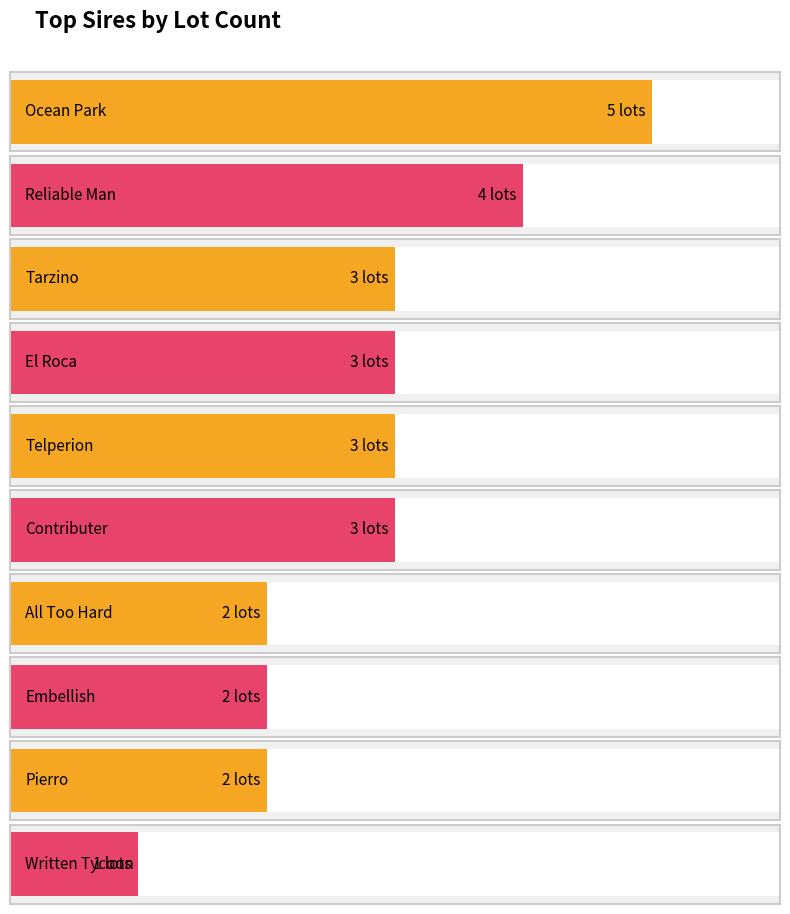

List the labels in order of value, largest first.

Ocean Park, Reliable Man, Tarzino, El Roca, Telperion, Contributer, All Too Hard, Embellish, Pierro, Written Tycoon